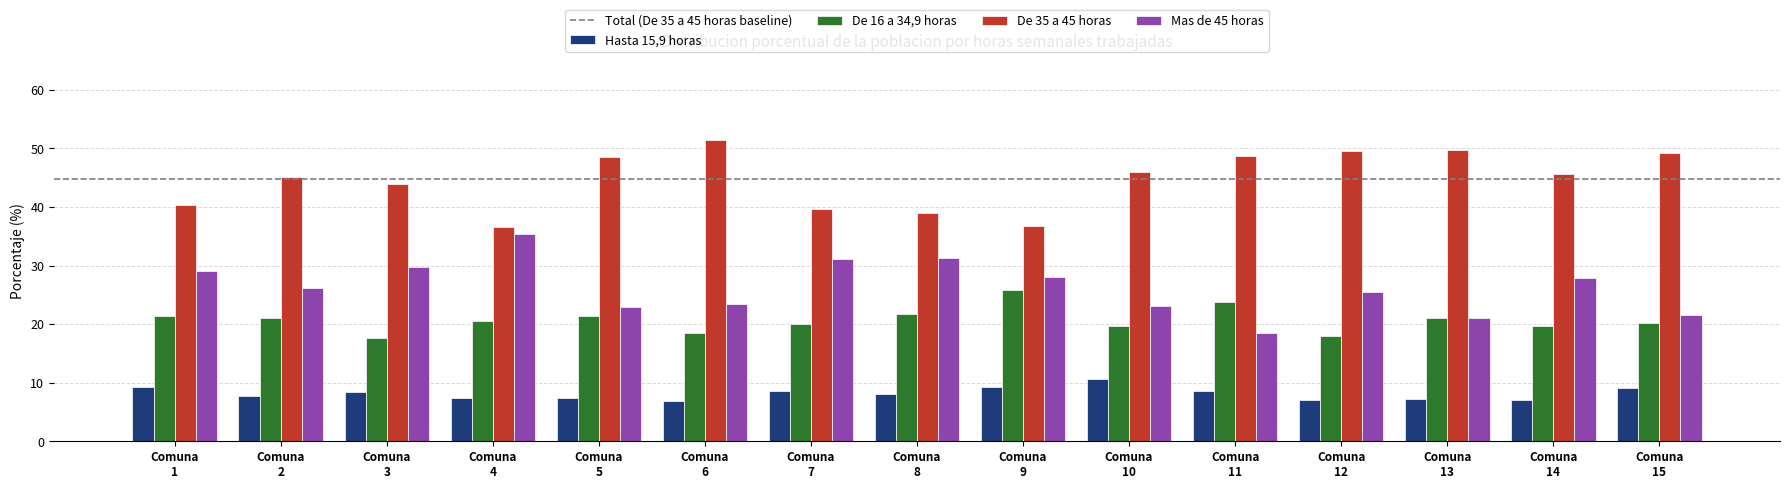

How many values in the Mas de 45 horas series are below 26?

7